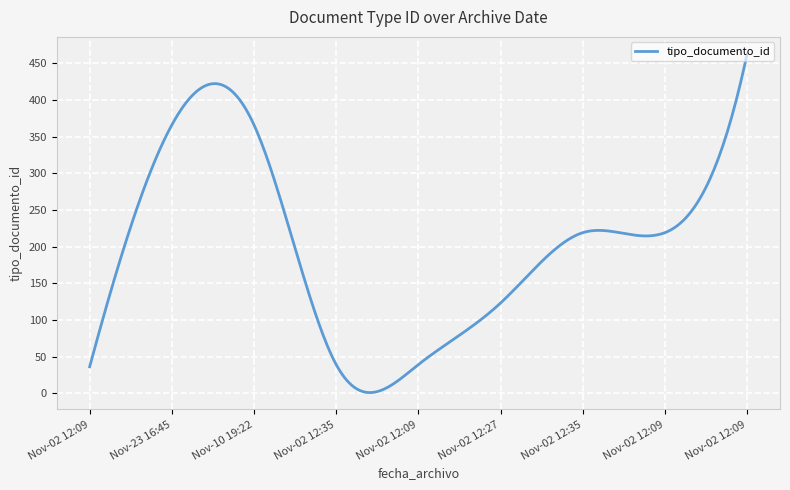

What is the minimum value shown in the chart?

0.8